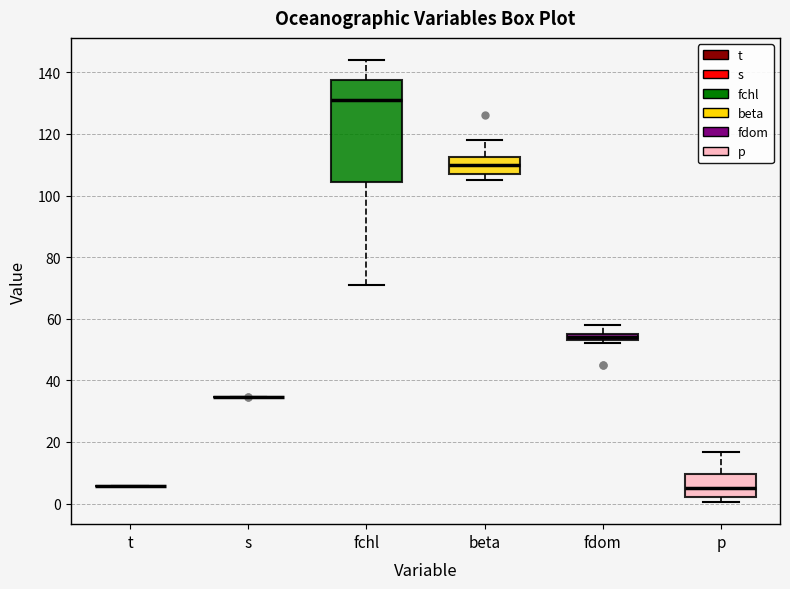

Comparing the boxes themselves (not the whiskers), which one is the tallest?

fchl